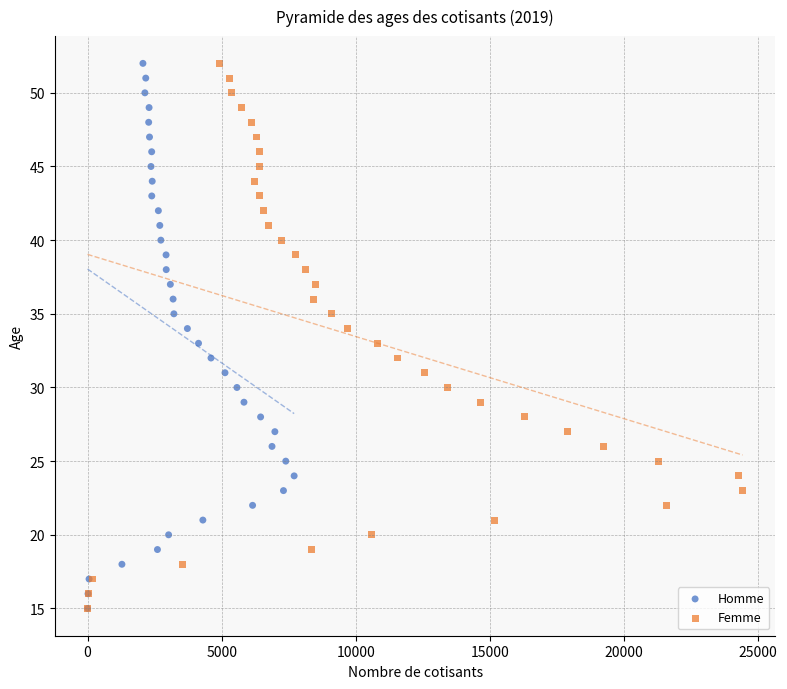

What are all the series names shown in the legend?

Homme, Femme